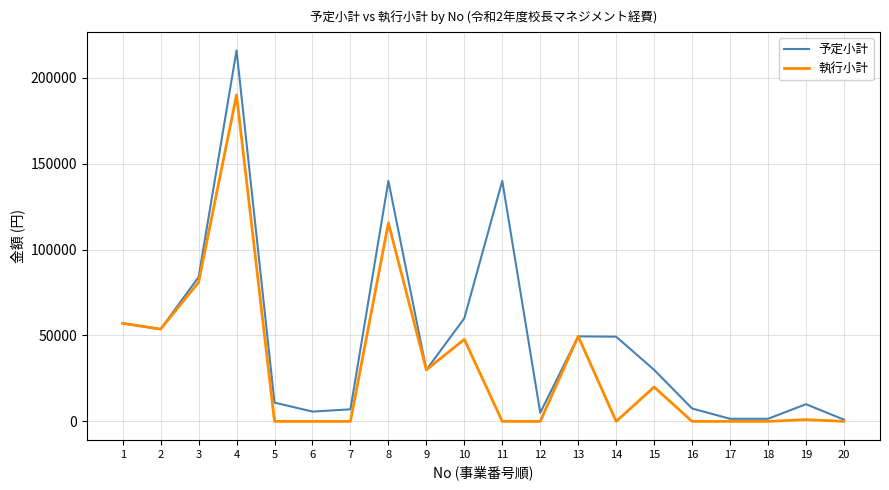

Which series has the largest total across all categories?

予定小計